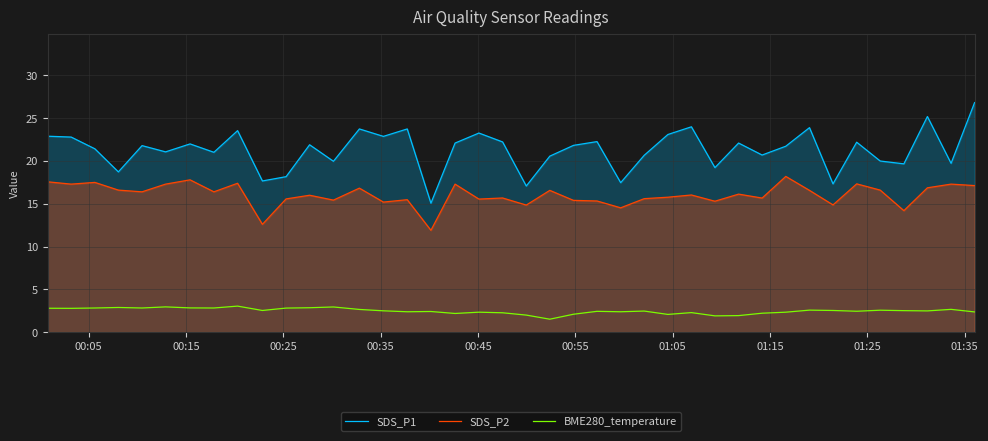

What is the difference between the second highest and second lowest values in the BME280_temperature series?

1.1